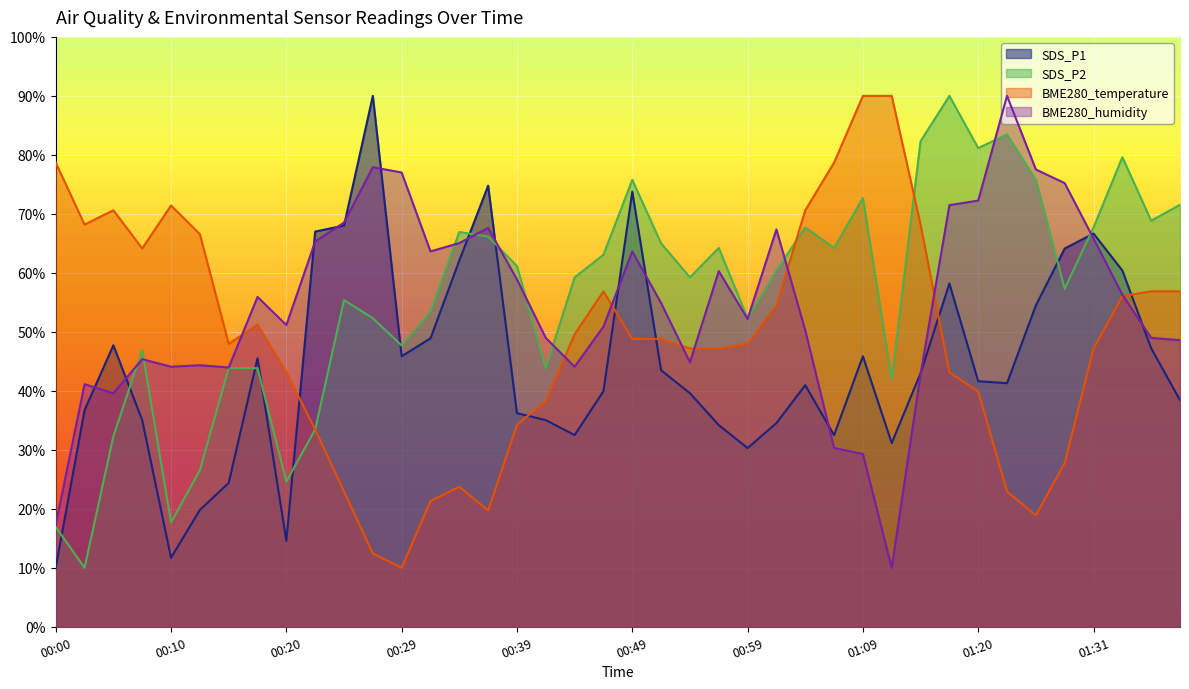

Is the value of BME280_humidity at 01:39 greater than the value of BME280_temperature at 00:51?

No